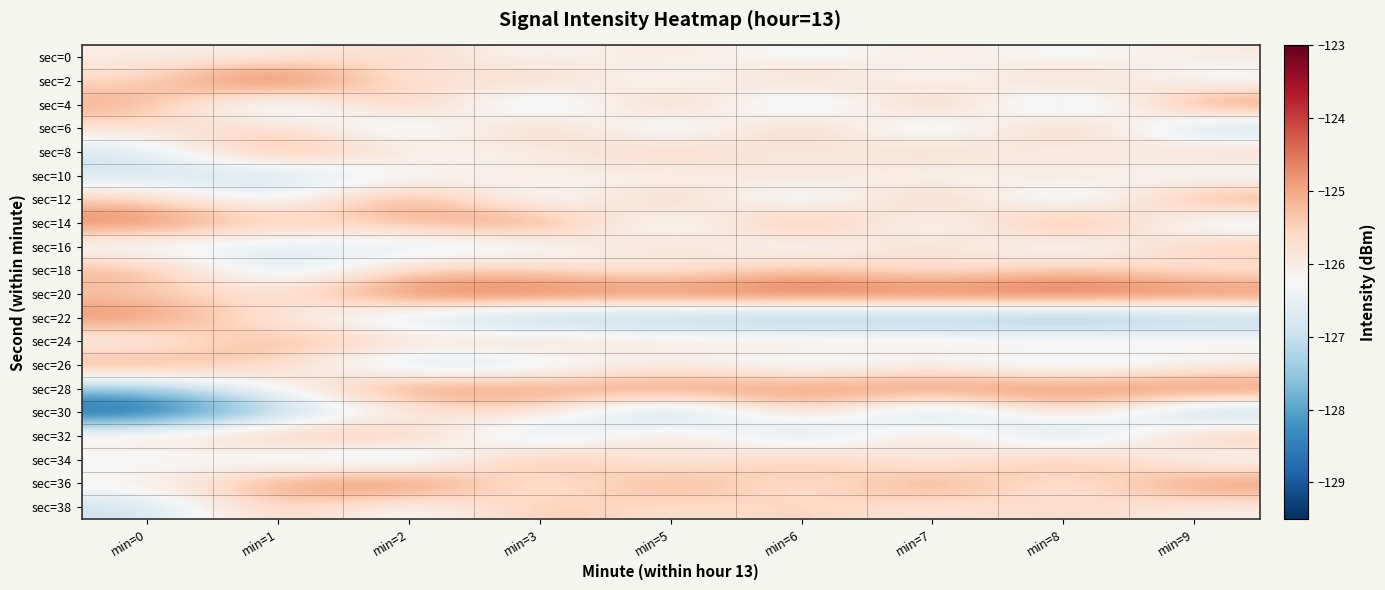

Rank the series at min=7 from highest to lowest value.

sec=20, sec=28, sec=4, sec=36, sec=12, sec=32, sec=8, sec=16, sec=0, sec=24, sec=38, sec=18, sec=26, sec=34, sec=10, sec=2, sec=14, sec=6, sec=22, sec=30